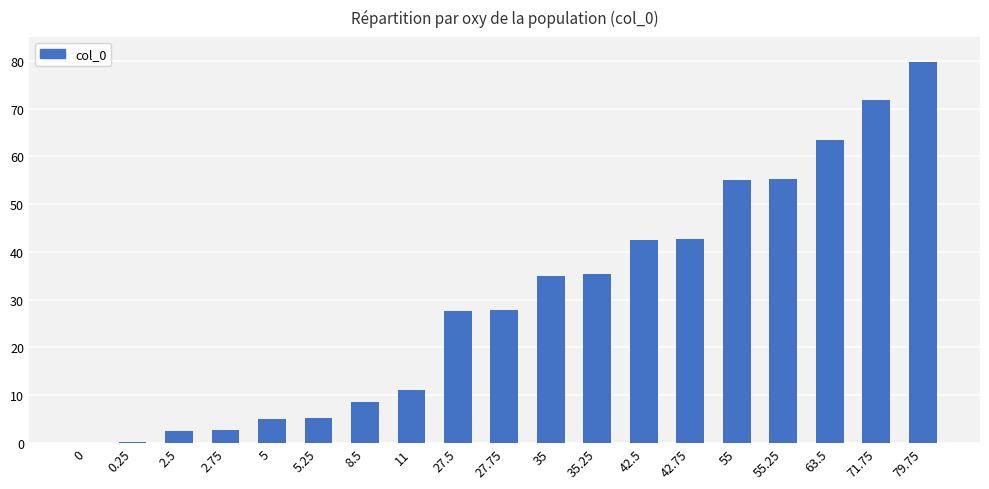

Is it true that the value at 0 is 49.9?

False